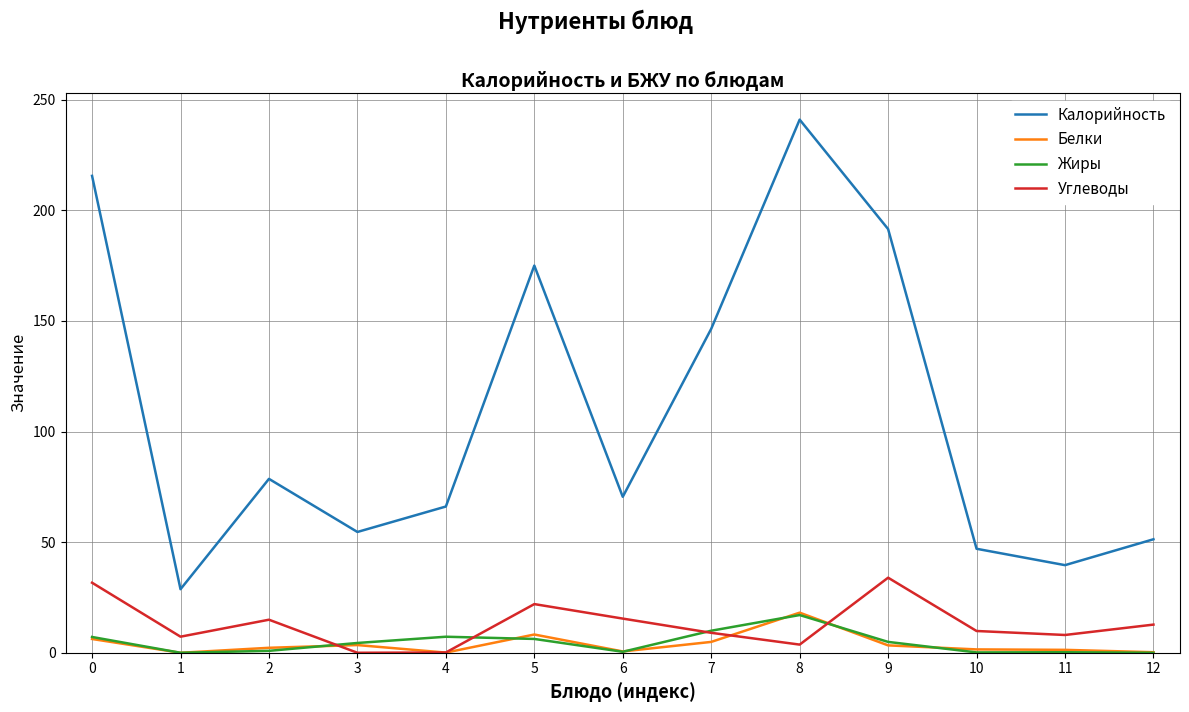

What is the difference between the maximum and minimum values in the Белки series?

18.1